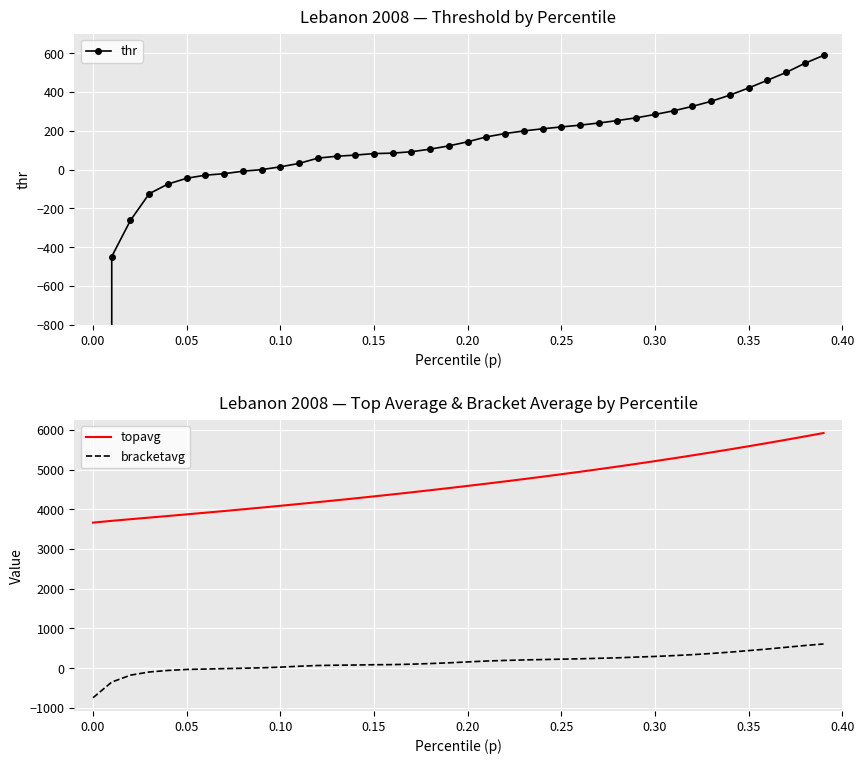

How many lines are shown in the chart?

3